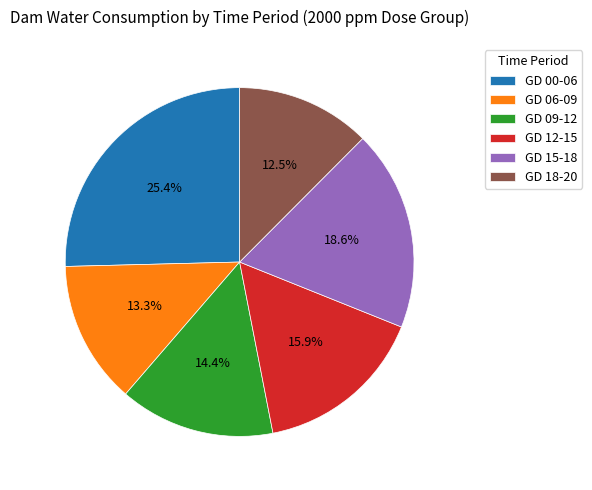

Which slice is the largest?

GD 00-06